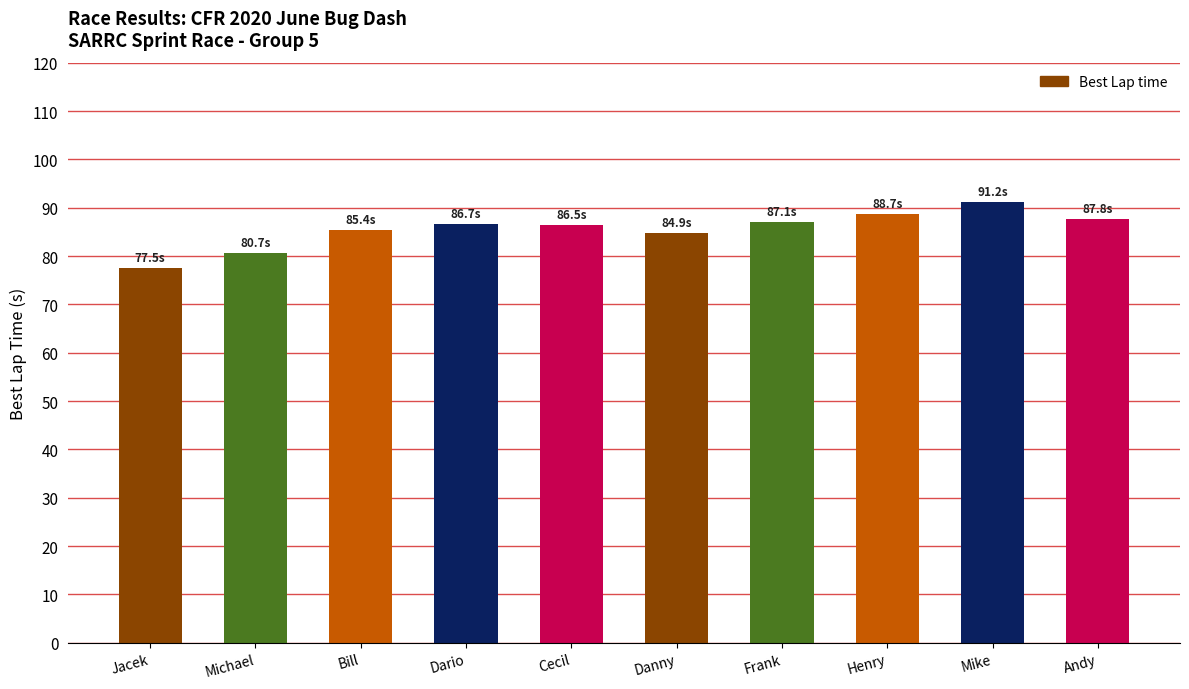

What is the ratio of the value at Andy to the value at Jacek?

1.1